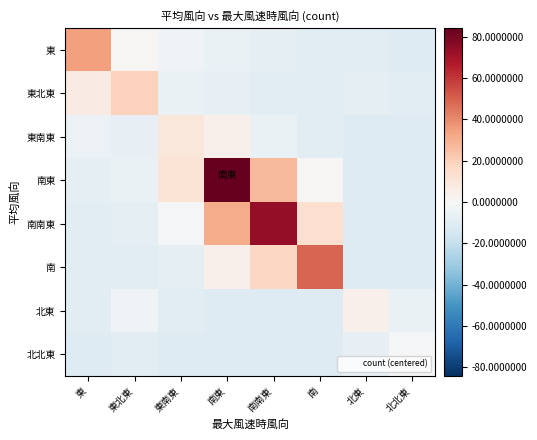

Which label corresponds to the largest value in the chart?

南東